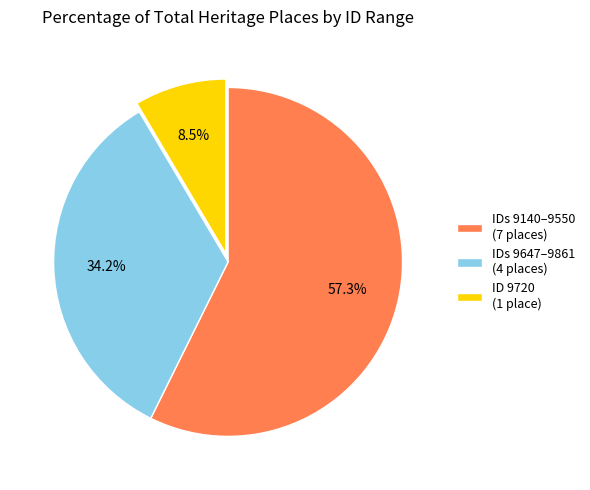

What percentage is NOT represented by IDs 9647–9861 (4 places)?

65.8%